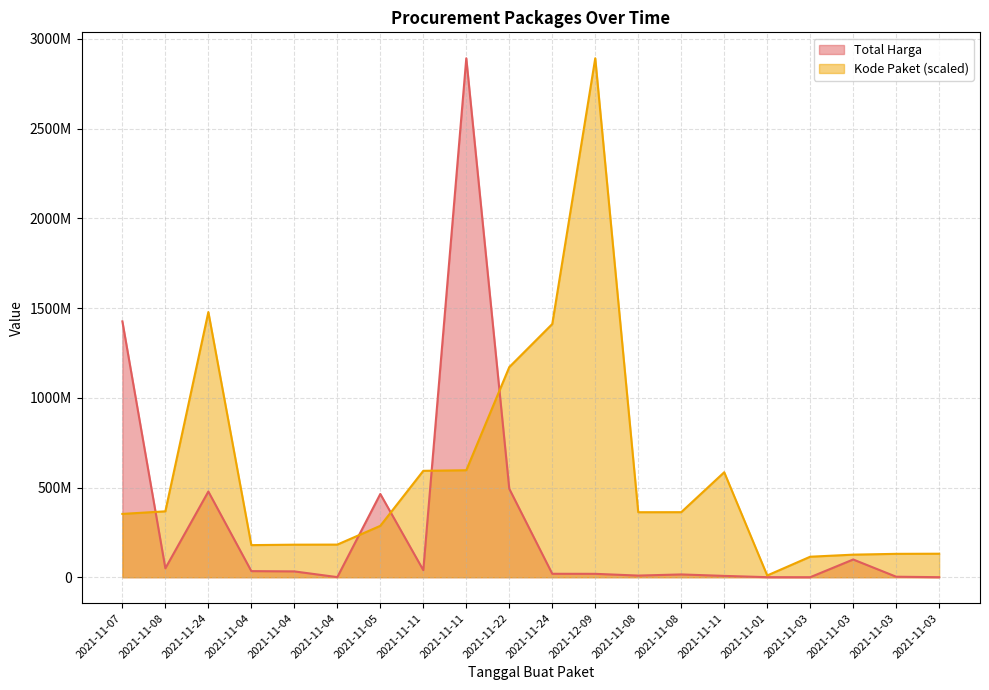

What are all the series names shown in the legend?

Total Harga, Kode Paket (scaled)